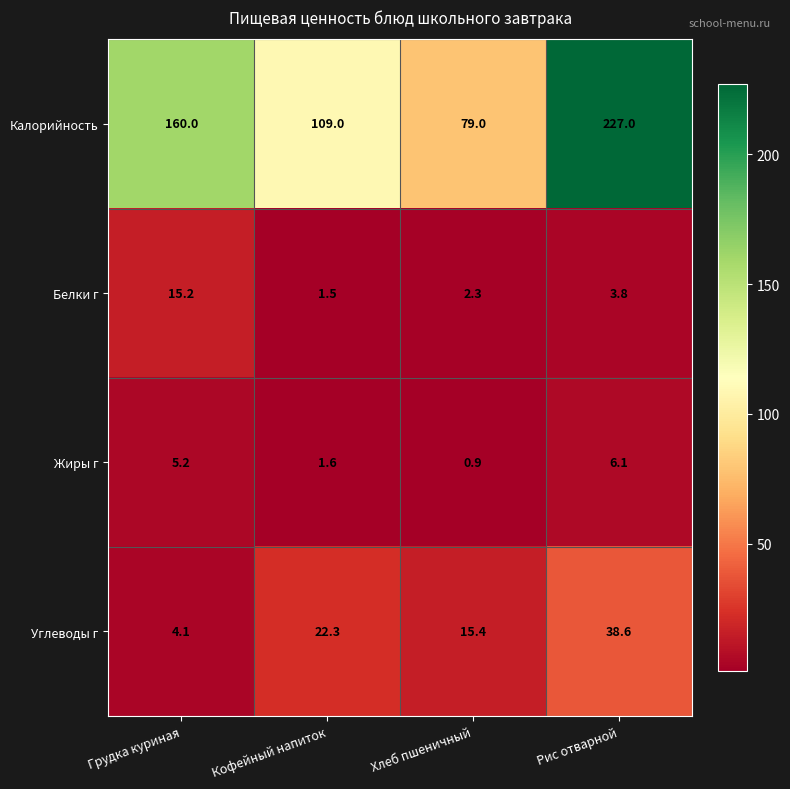

What is the total value across all series at Хлеб пшеничный?

97.6